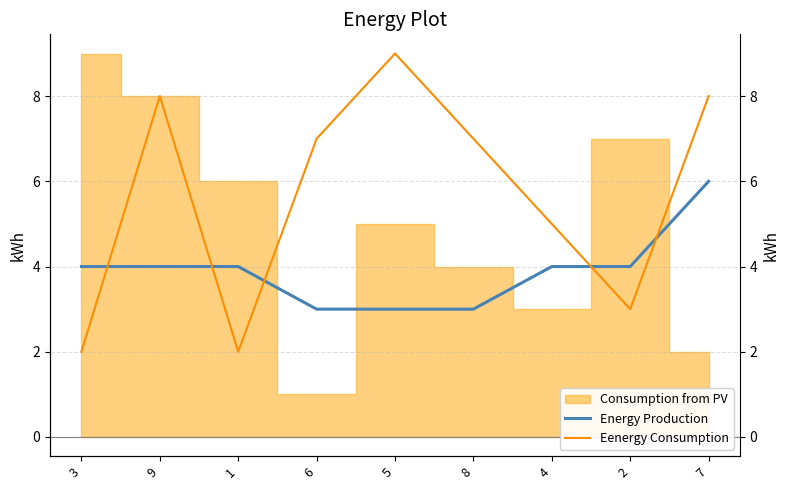

Count the number of categories in the chart.

9